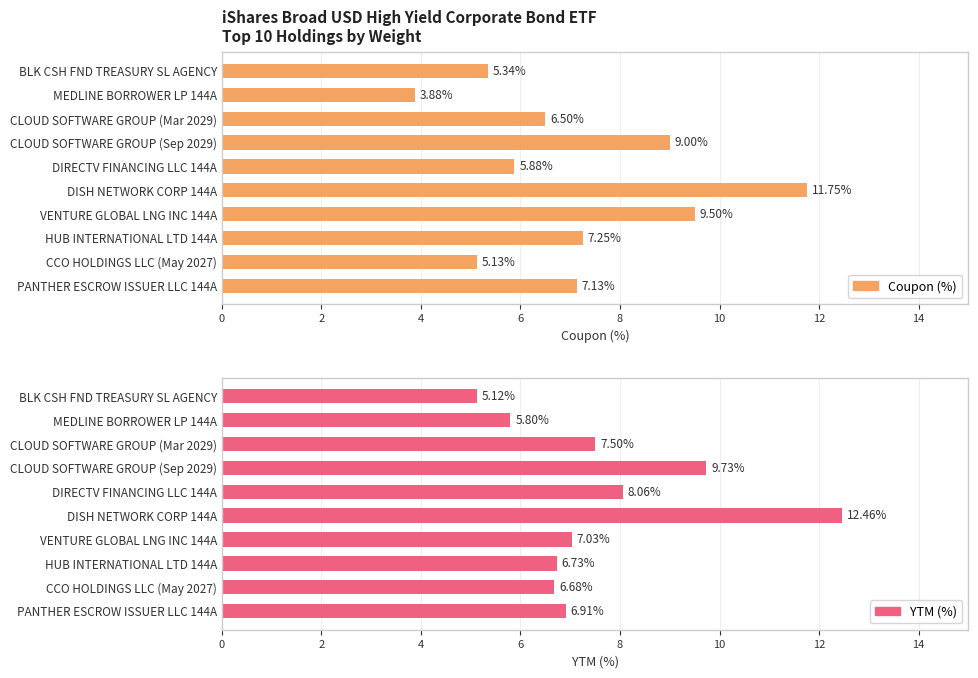

Which series has the largest total across all categories?

YTM (%)